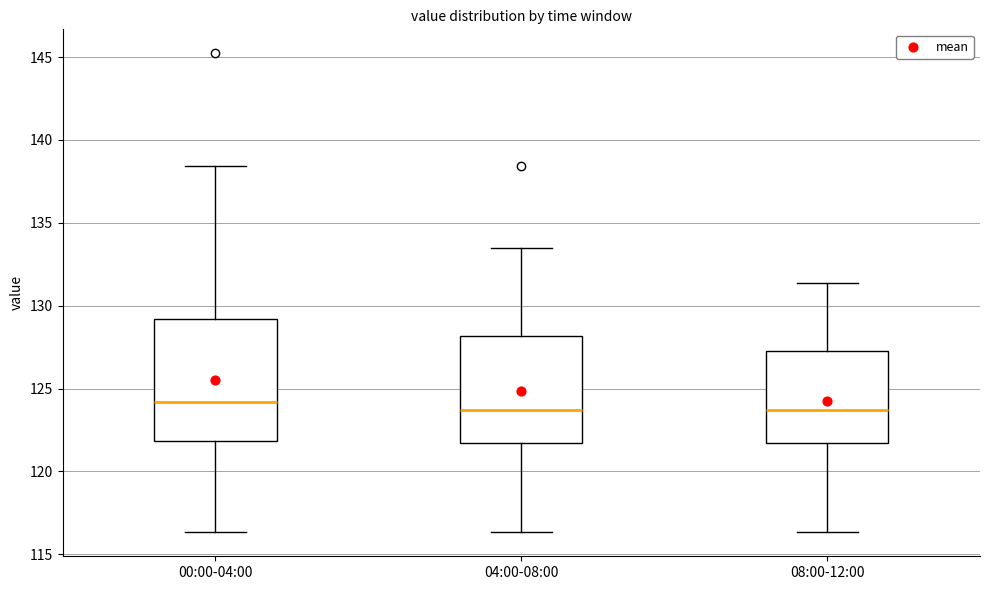

Where is the upper edge of the box for 08:00-12:00 on the y-axis? The values are not printed on the chart, so give them approximately, as read against the axis.

127.0